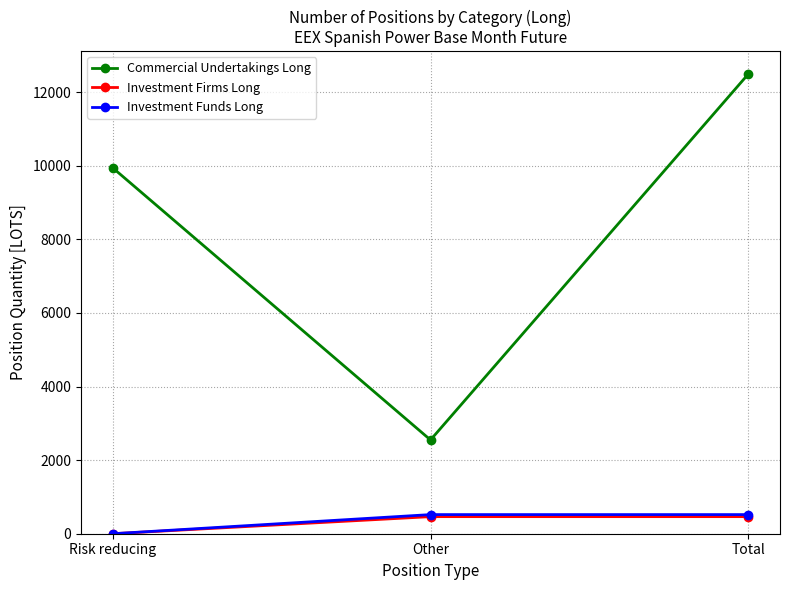

What is the sum of all Investment Firms Long values?

928.5